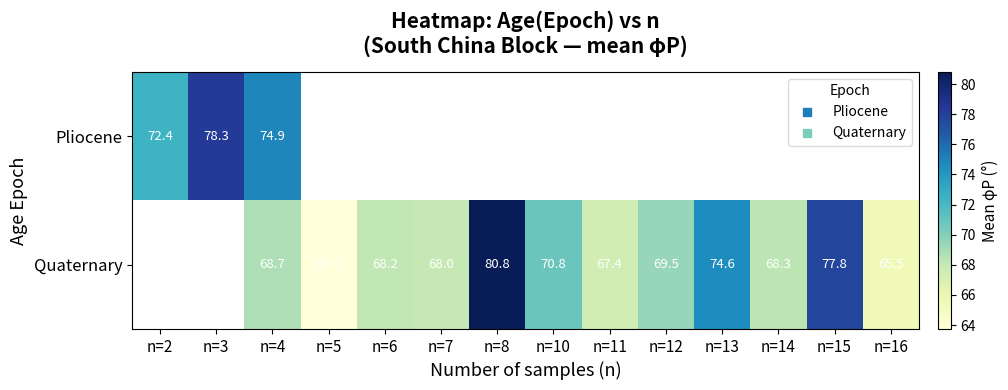

True or false: Quaternary has a value of 67.4 at n=11.

True